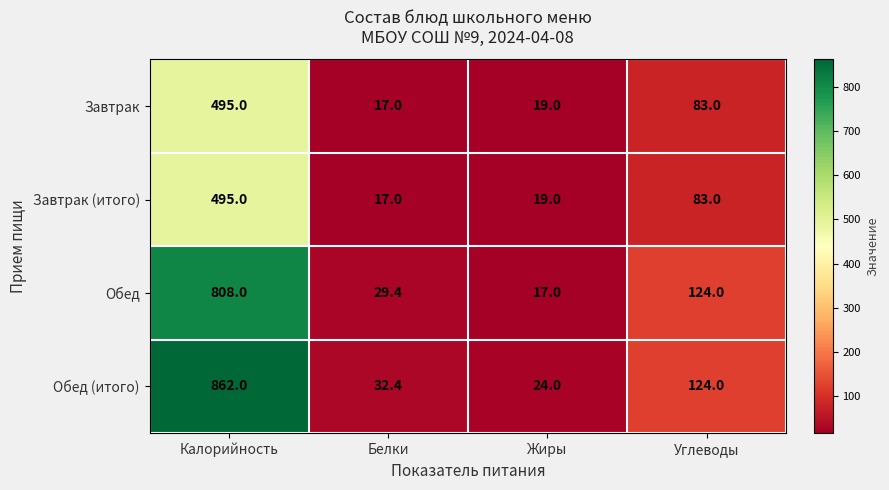

At which label is Обед (итого) closest to 443?

Углеводы